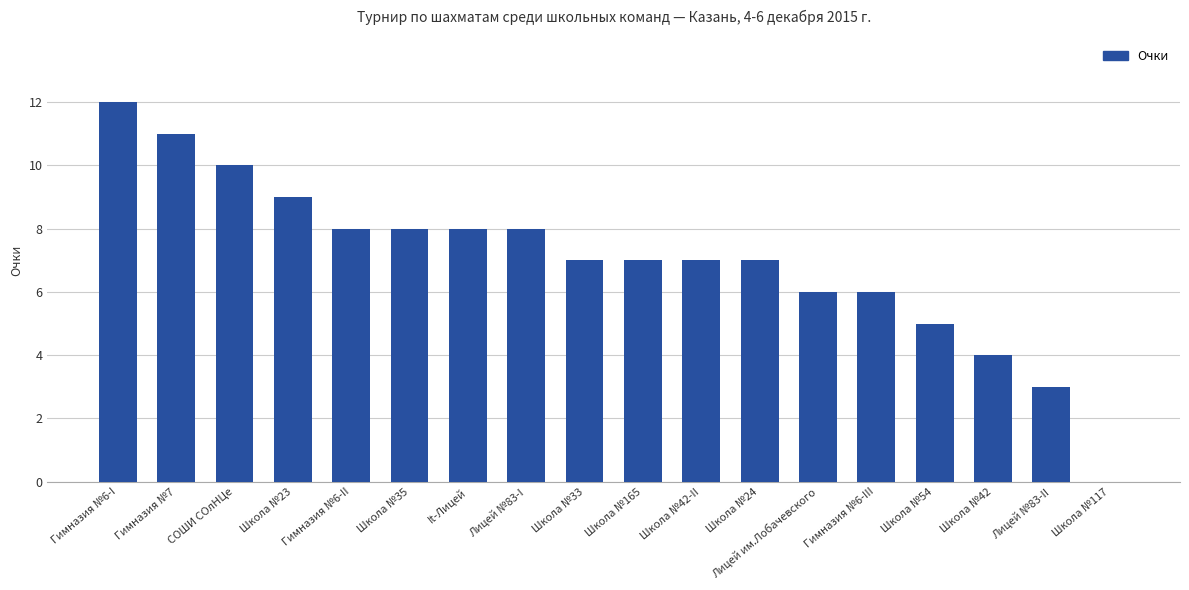

What is the sum of the values at Гимназия №6-I and Школа №35?

20